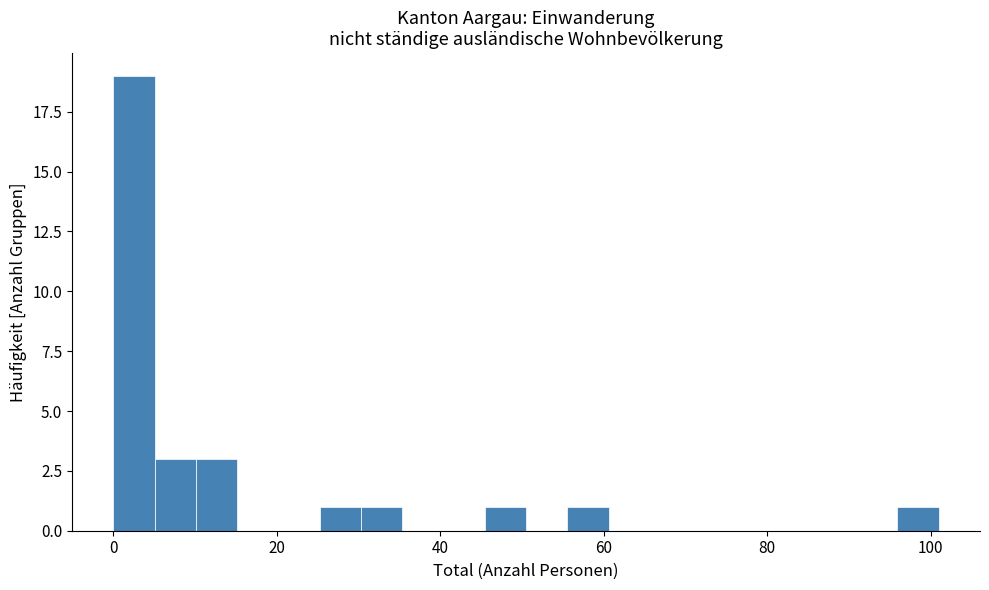

Read against the x-axis, roughly where is the centre of the tallest bar?

2